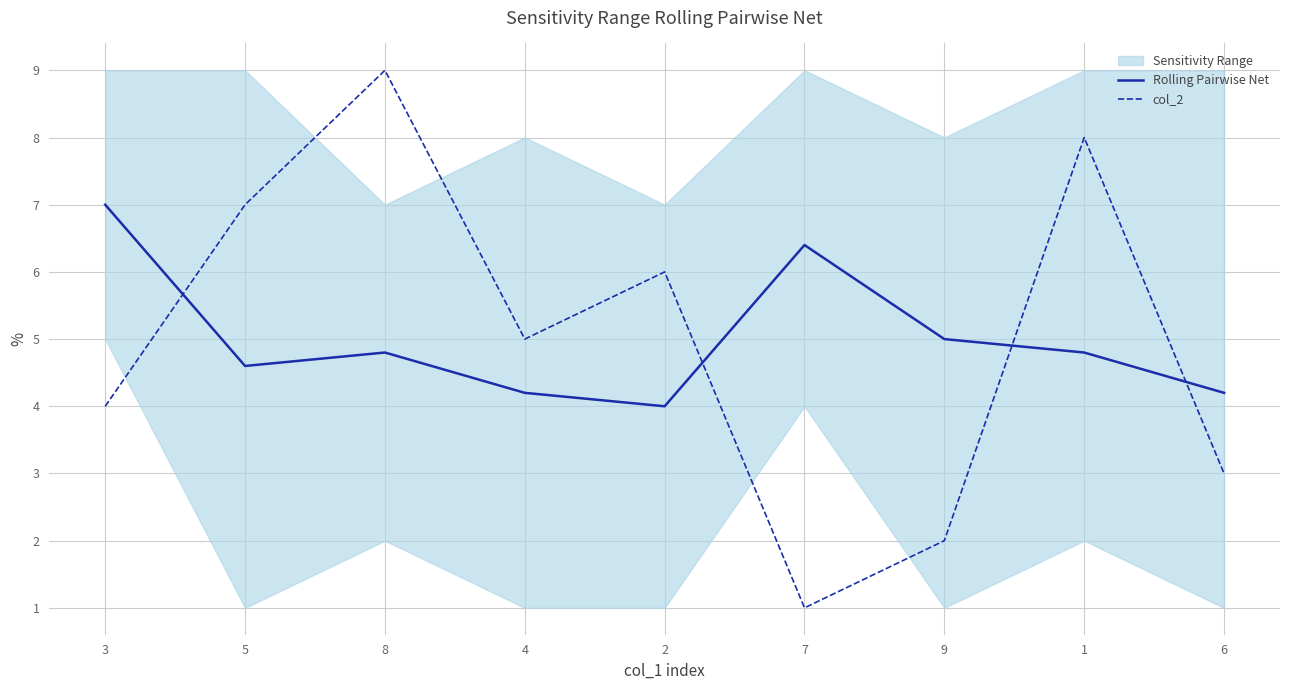

How many lines are shown in the chart?

2